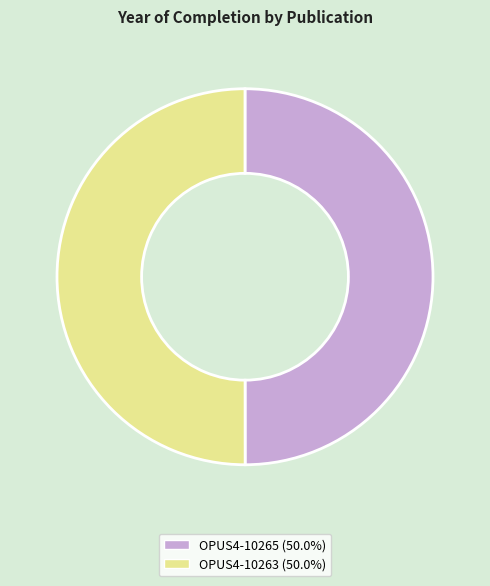

Is the sum of OPUS4-10263 and OPUS4-10265 greater than half?

Yes